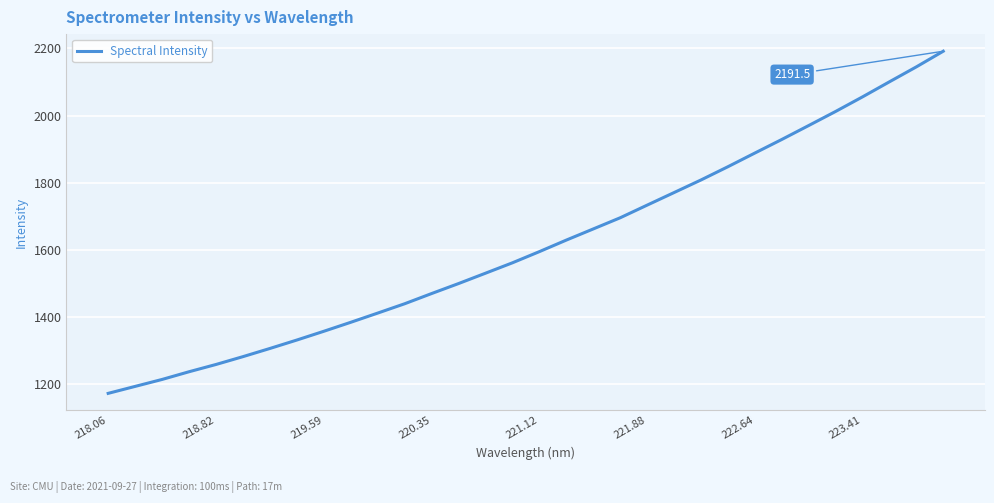

What is the maximum value shown in the chart?

2191.5